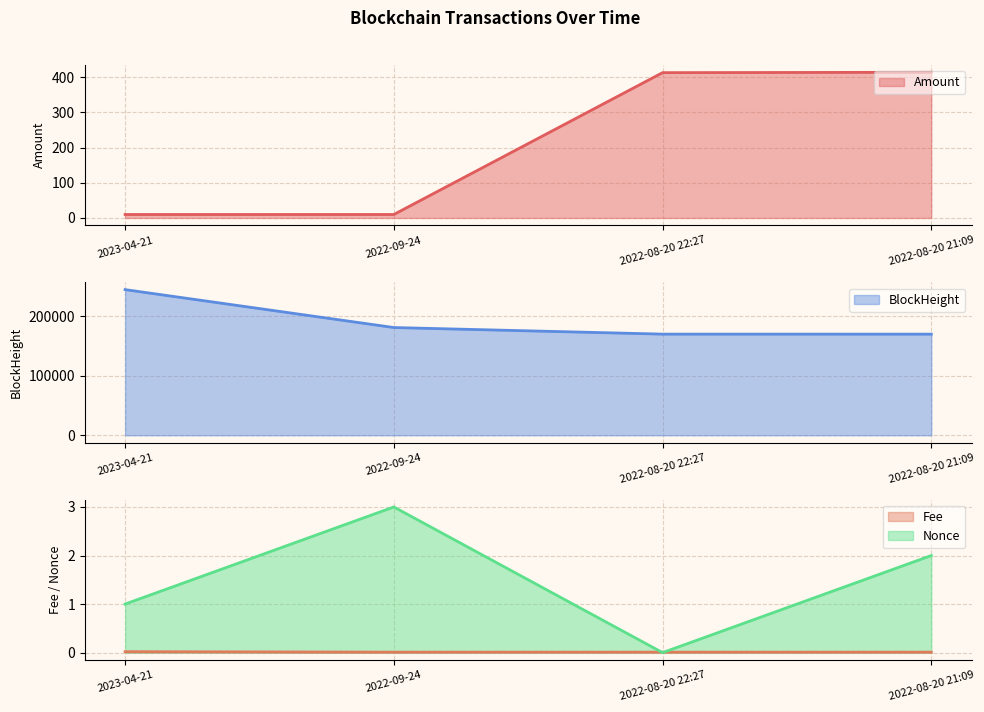

True or false: Fee has a value of 0.0 at 2022-08-20 21:09.

False